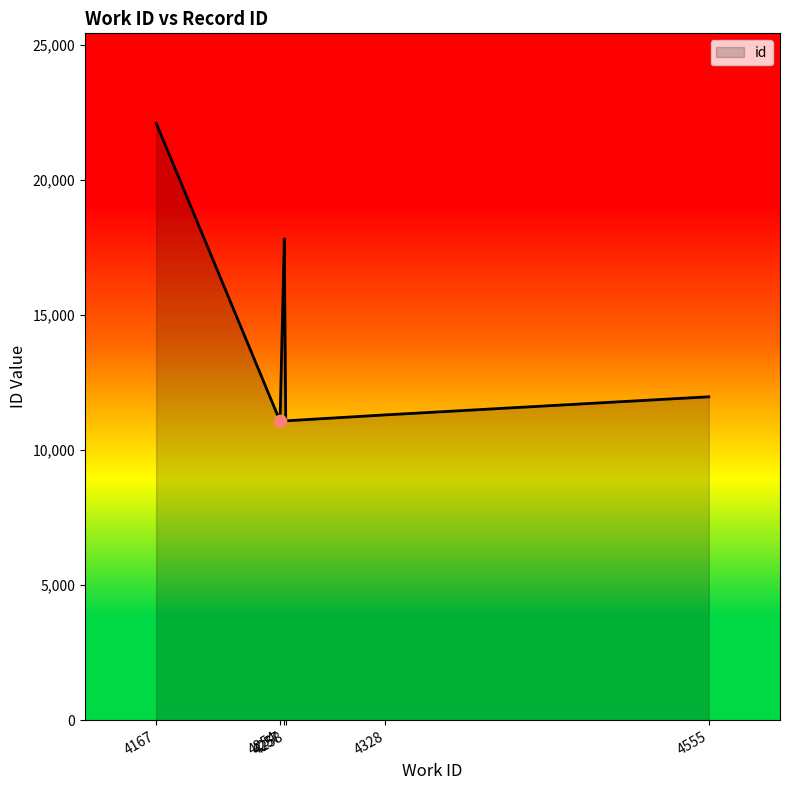

Which has a higher value, 4254 or 4257?

4257